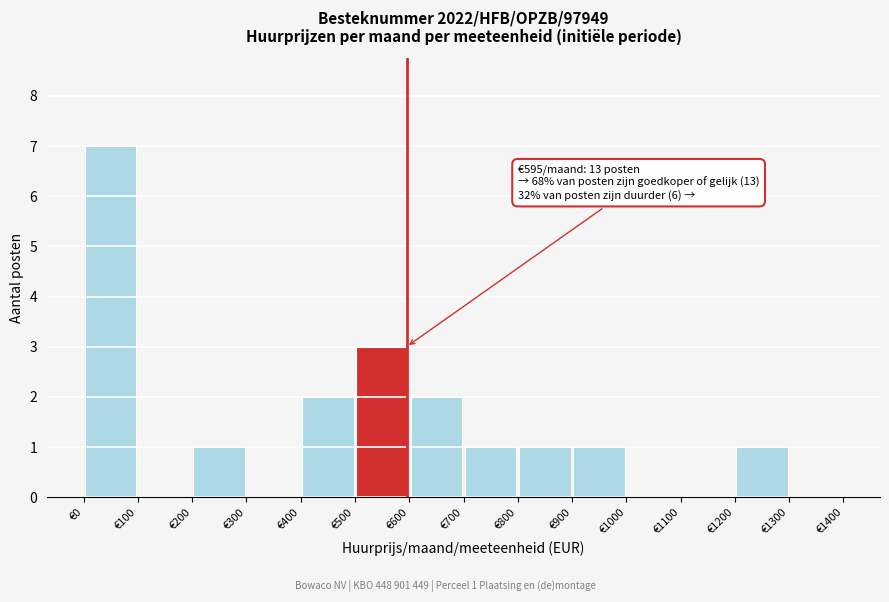

Which range on the x-axis has the tallest bar?

0 to 100